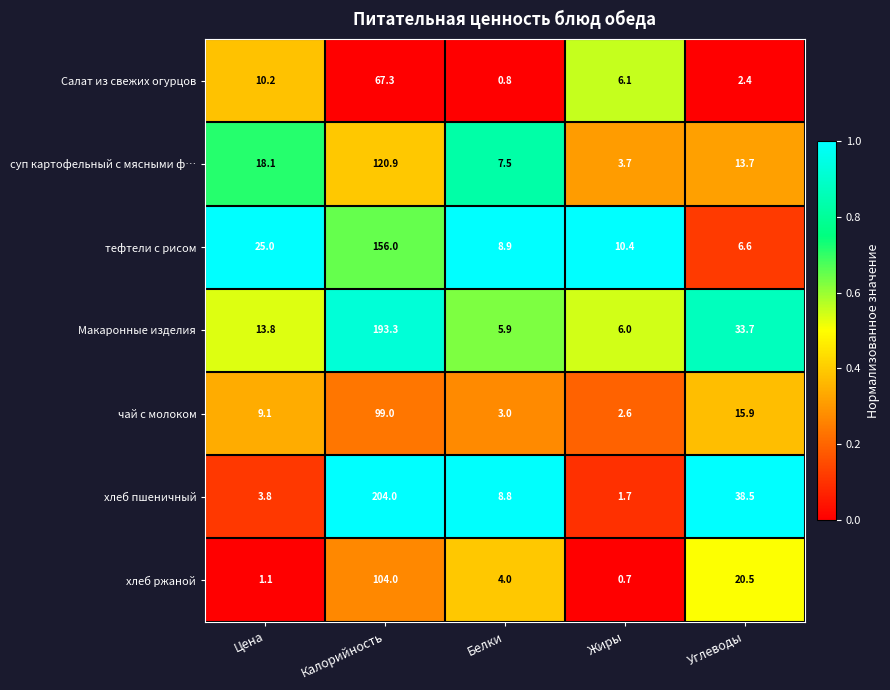

What is the spread (max minus min) of values at Жиры?

9.7